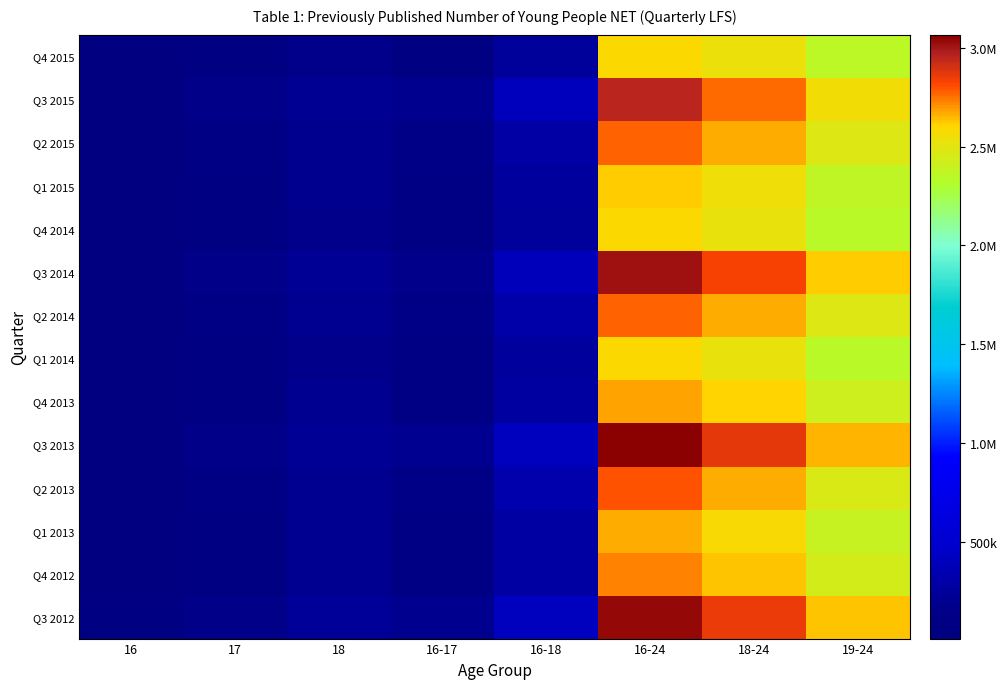

Which label corresponds to the largest value in the chart?

16-24